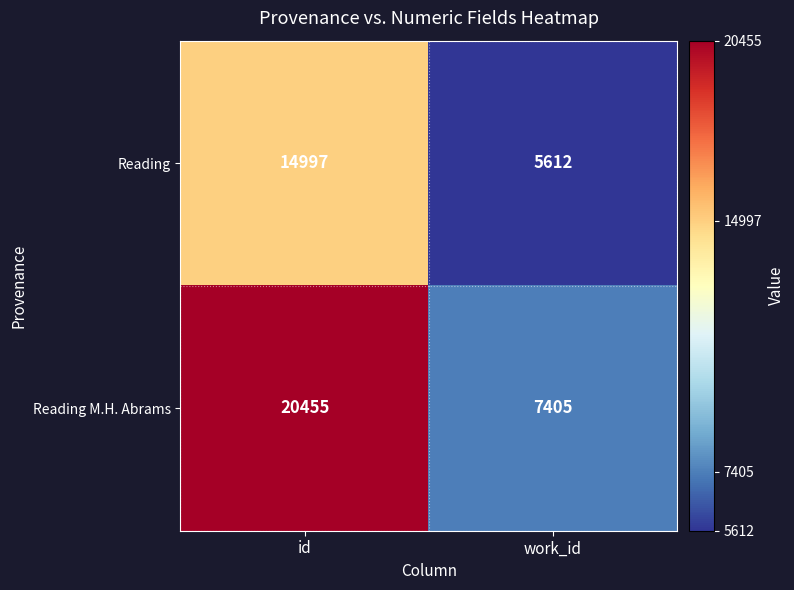

What is the greatest value displayed?

20455